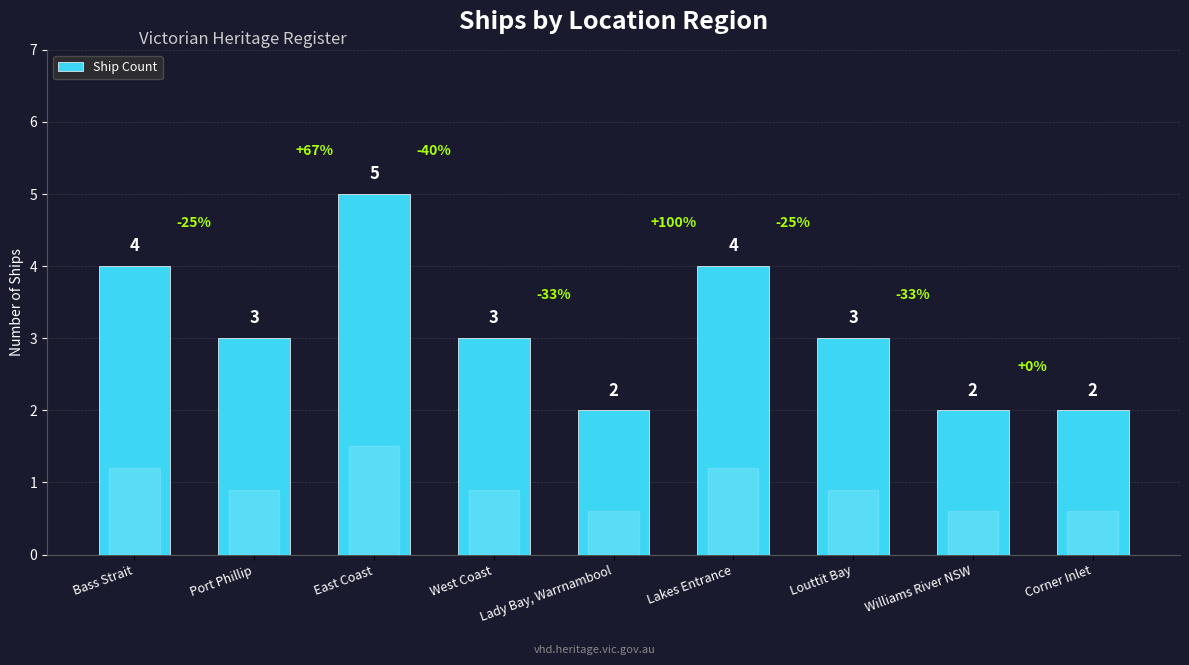

Count the number of categories in the chart.

9